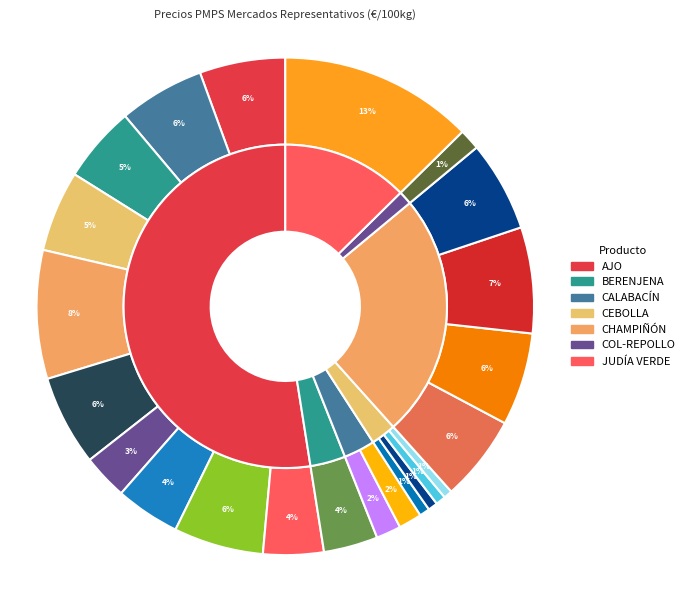

True or false: CEBOLLA Murcia accounts for 1% of the total.

True